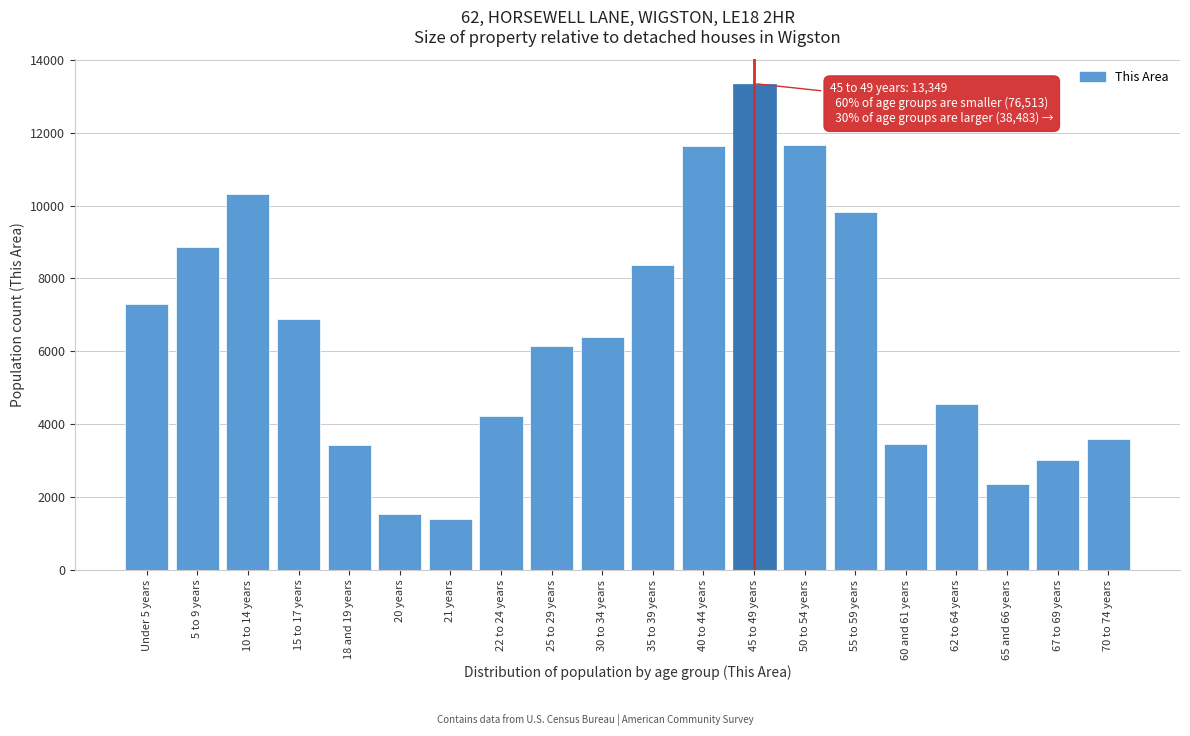

Is it true that the value at 67 to 69 years is 3005?

True